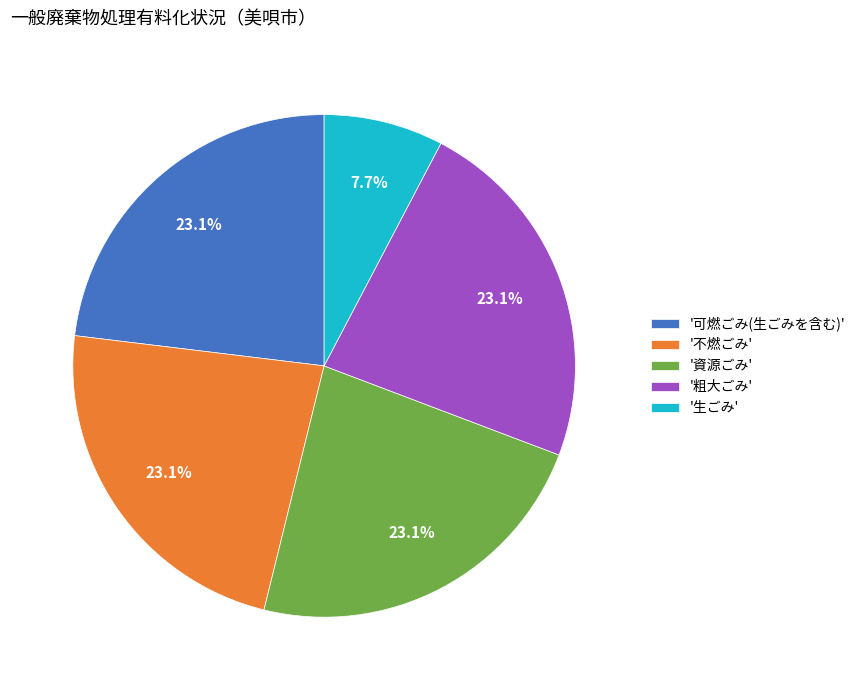

Combined, do '不燃ごみ' and '資源ごみ' account for over 50%?

No